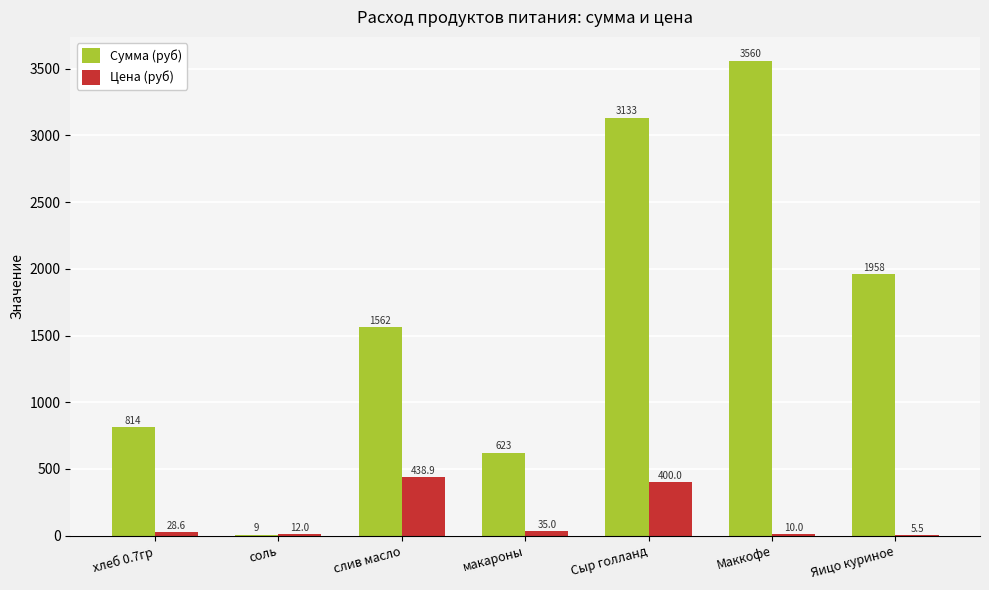

Which series changed the most between соль and Сыр голланд?

Сумма (руб)